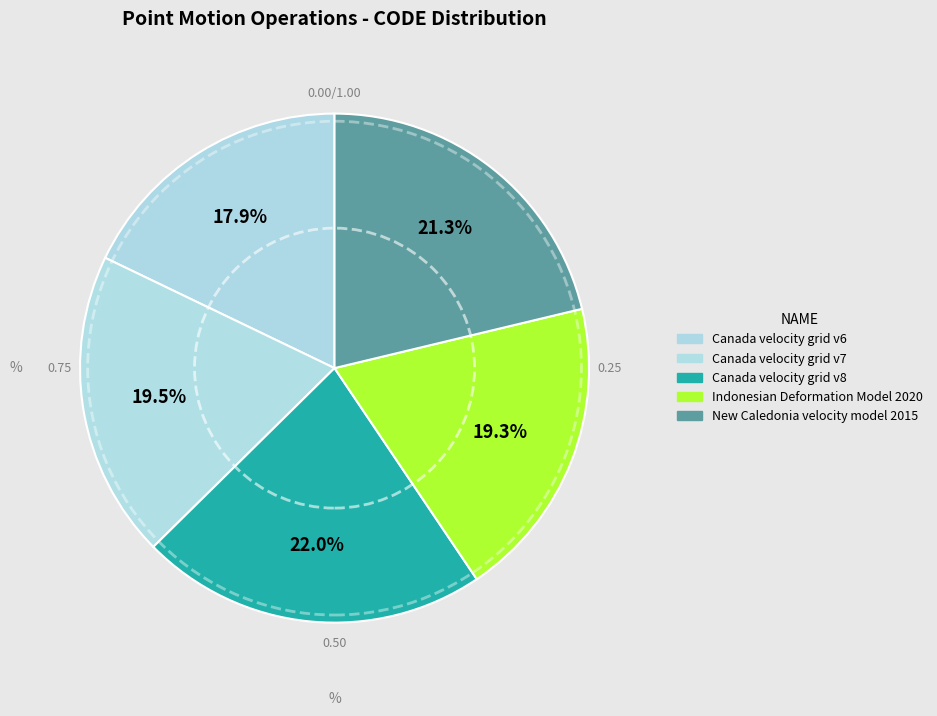

Count the number of slices in the pie.

5